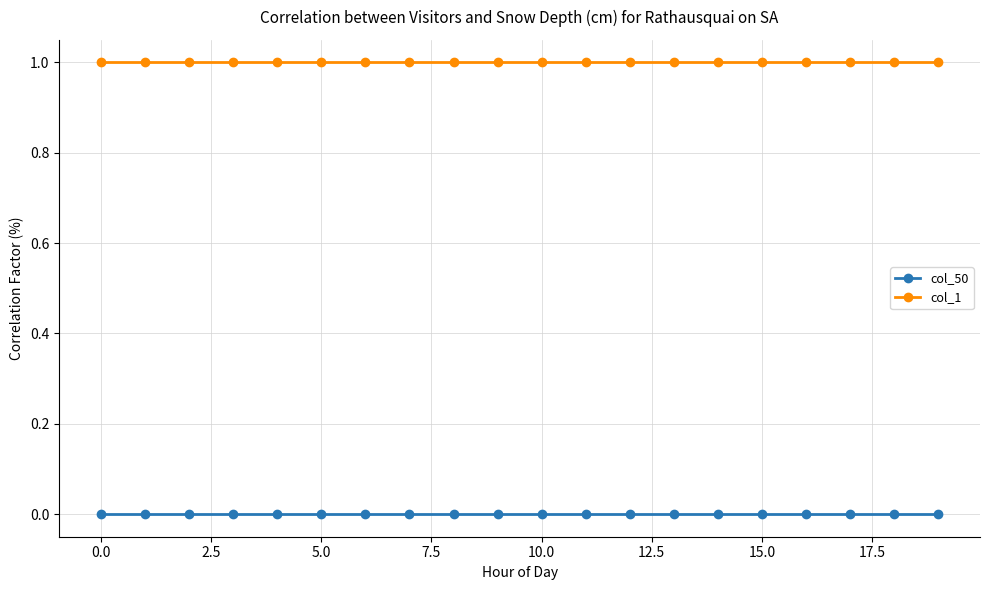

Rank the series by their maximum value, from lowest to highest.

col_50, col_1